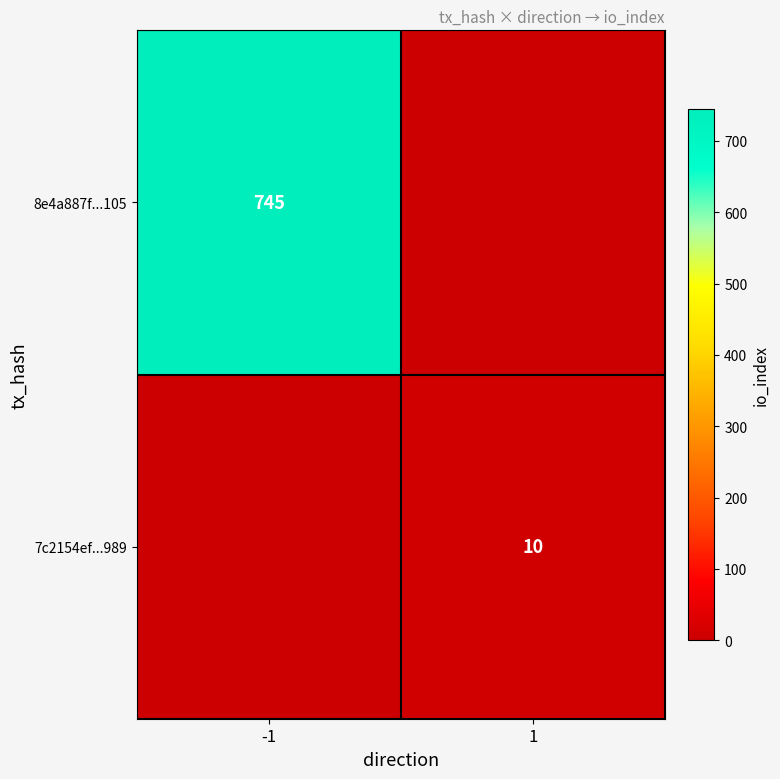

How many series are shown in this chart?

2